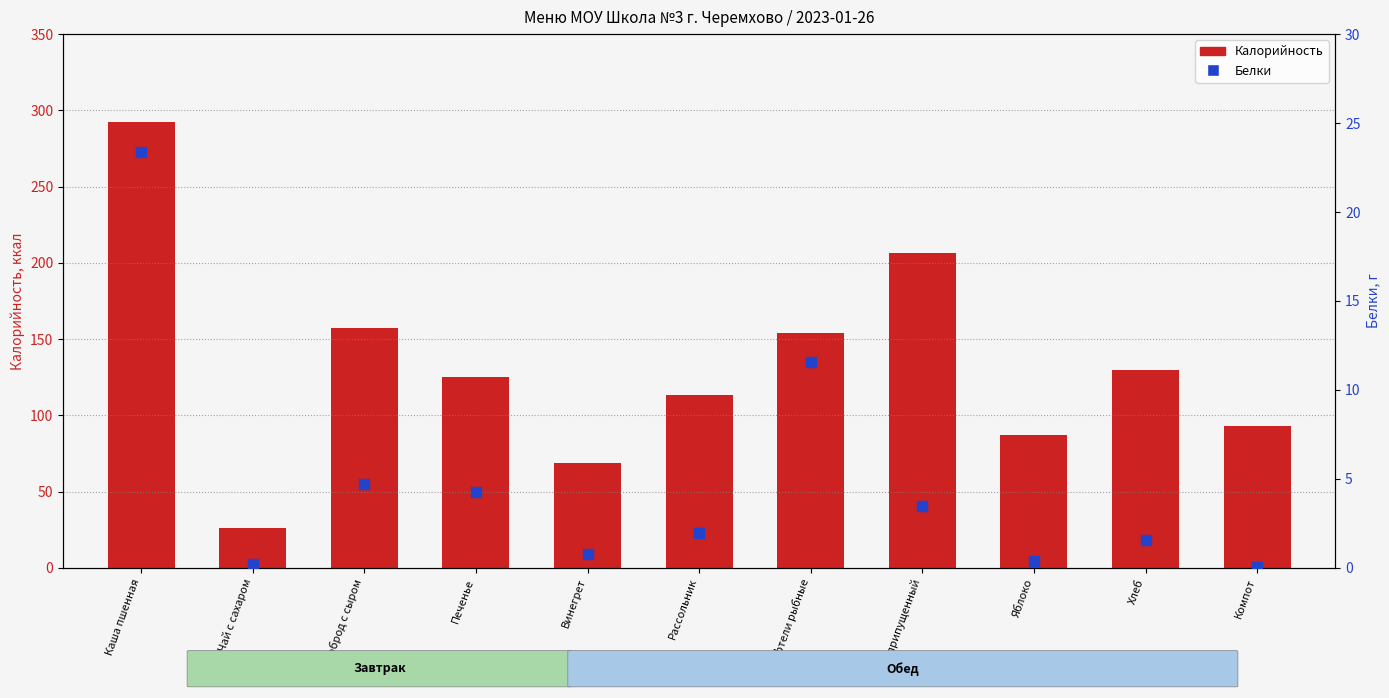

At which category is the sum across all series the highest?

Каша пшенная